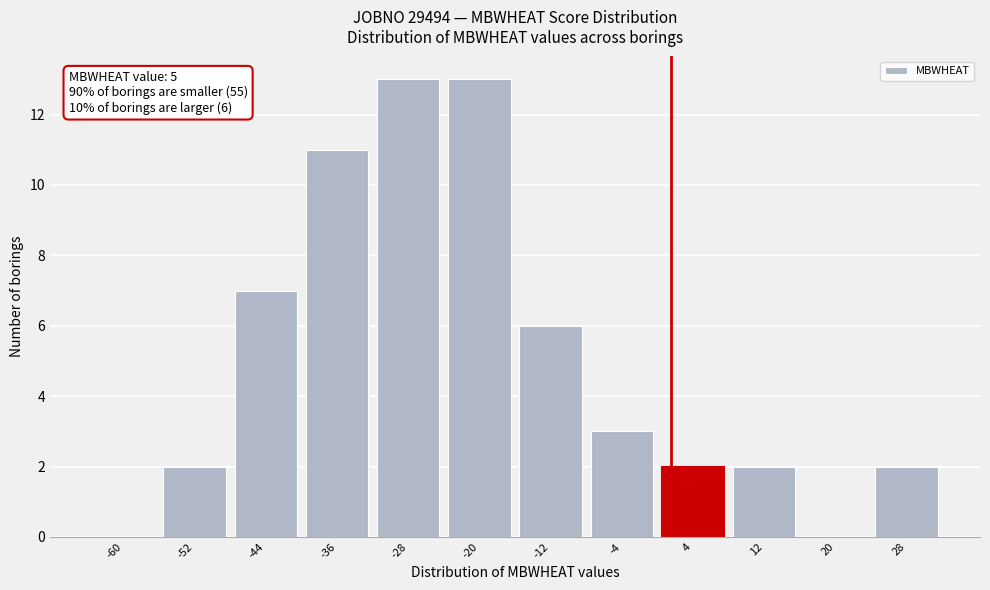

Reading left to right, extract all data points from this chart.

-60=0	-52=2	-44=7	-36=11	-28=13	-20=13	-12=6	-4=3	4=2	12=2	20=0	28=2